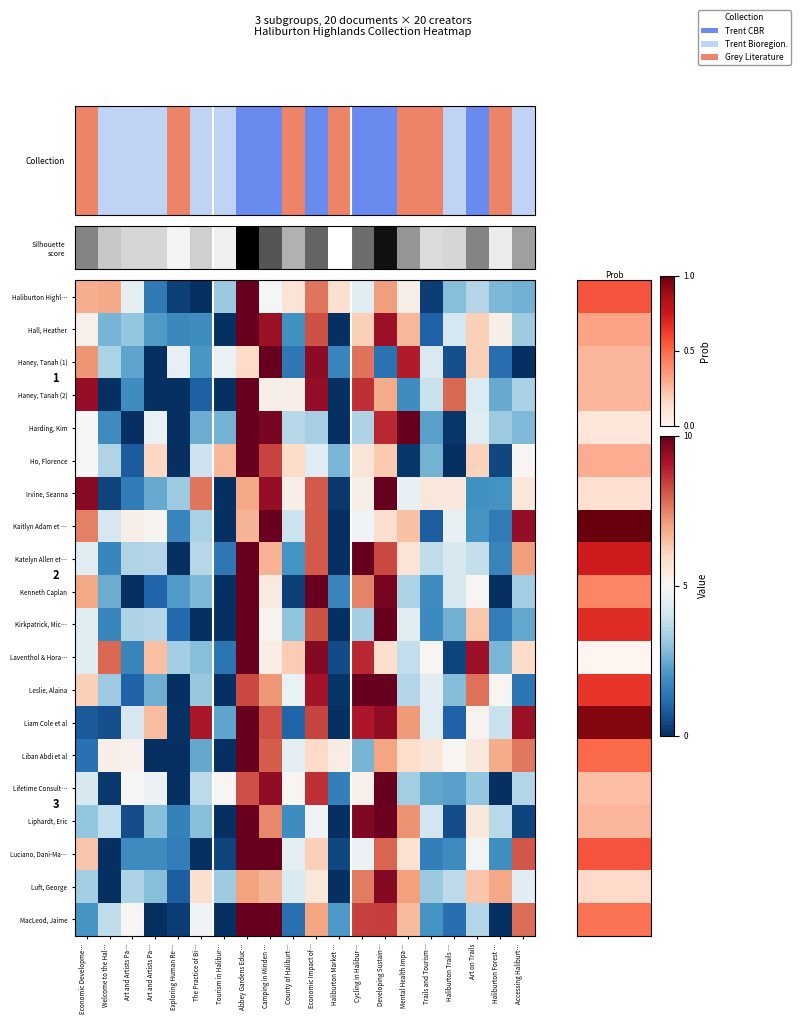

What is the difference between the Ho, Florence values at Art and Artists Pa… and Tourism in Halibur…?

5.8